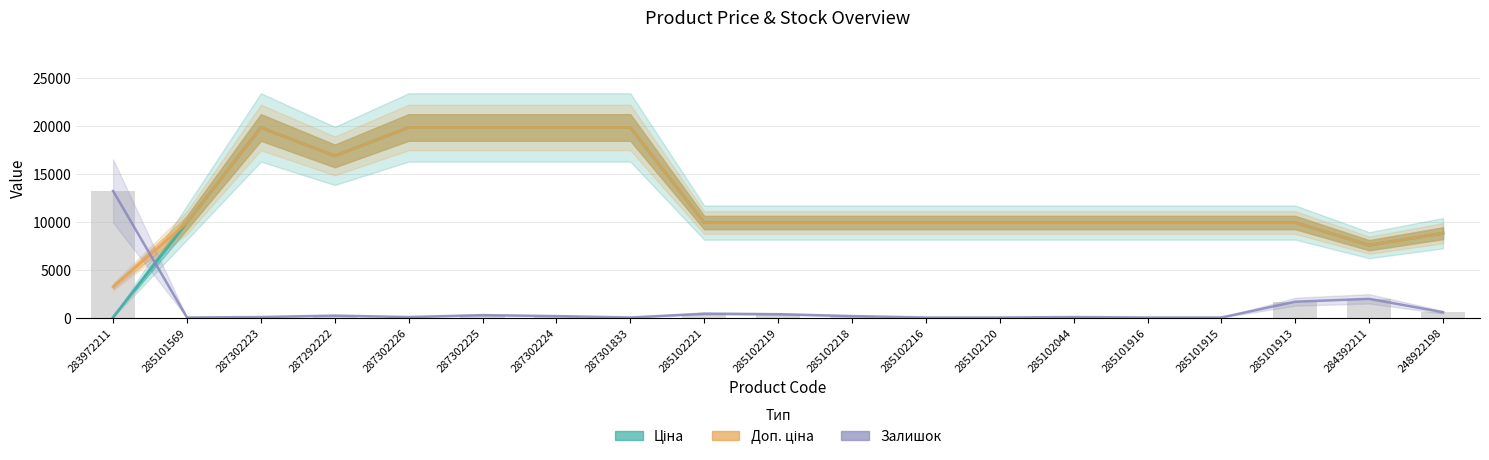

What is the highest value of the Залишок (×50) series?

13200.0